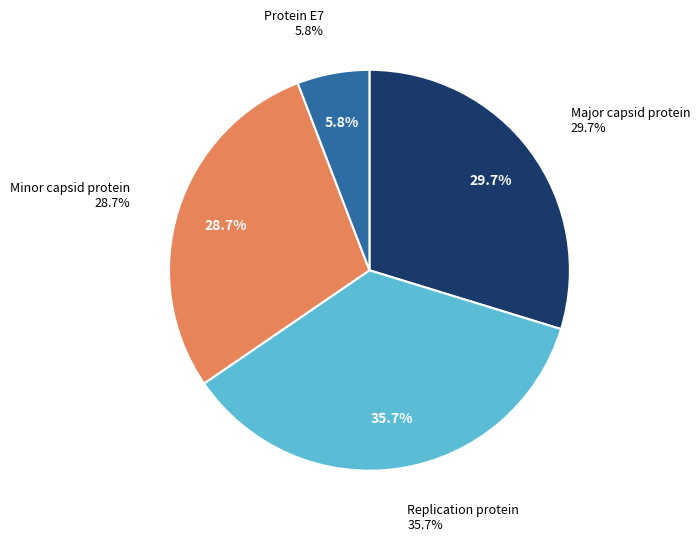

Which category has the biggest portion of the pie?

Replication protein